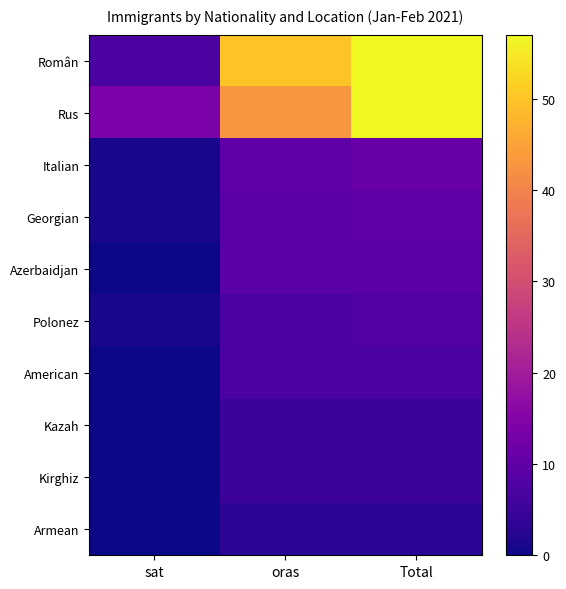

What is the spread (max minus min) of values at sat?

14